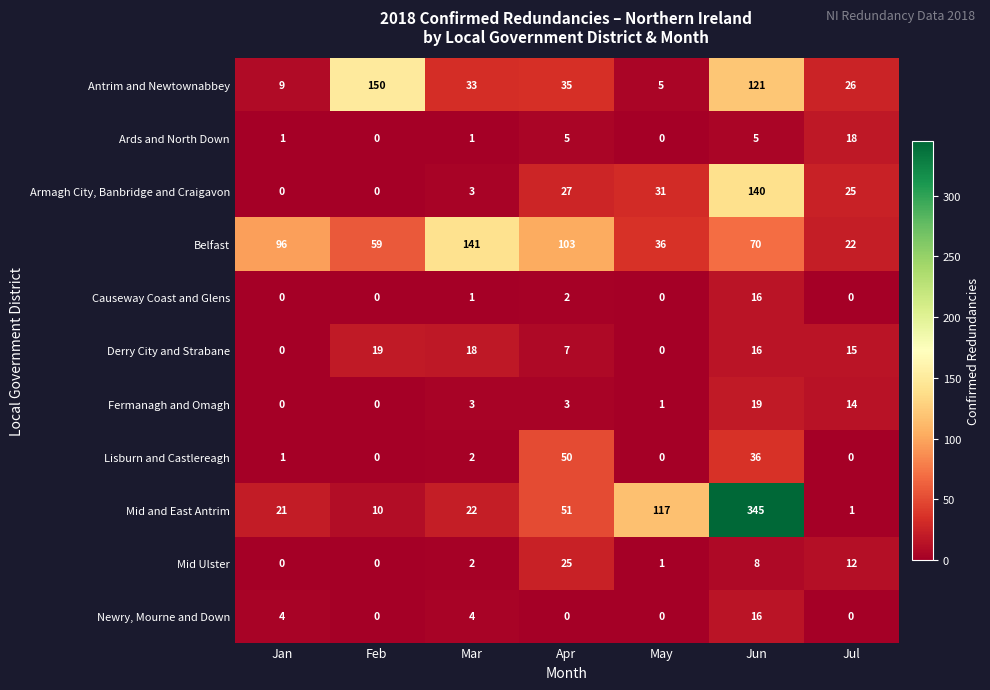

The Mid Ulster series shows 13 at Jan. True or false?

False